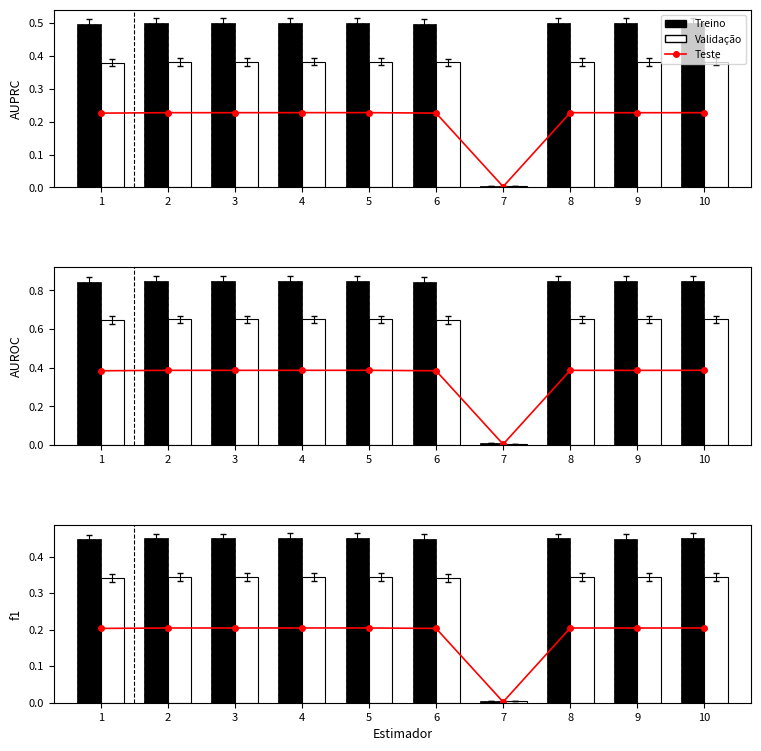

Are the bars horizontal?

No